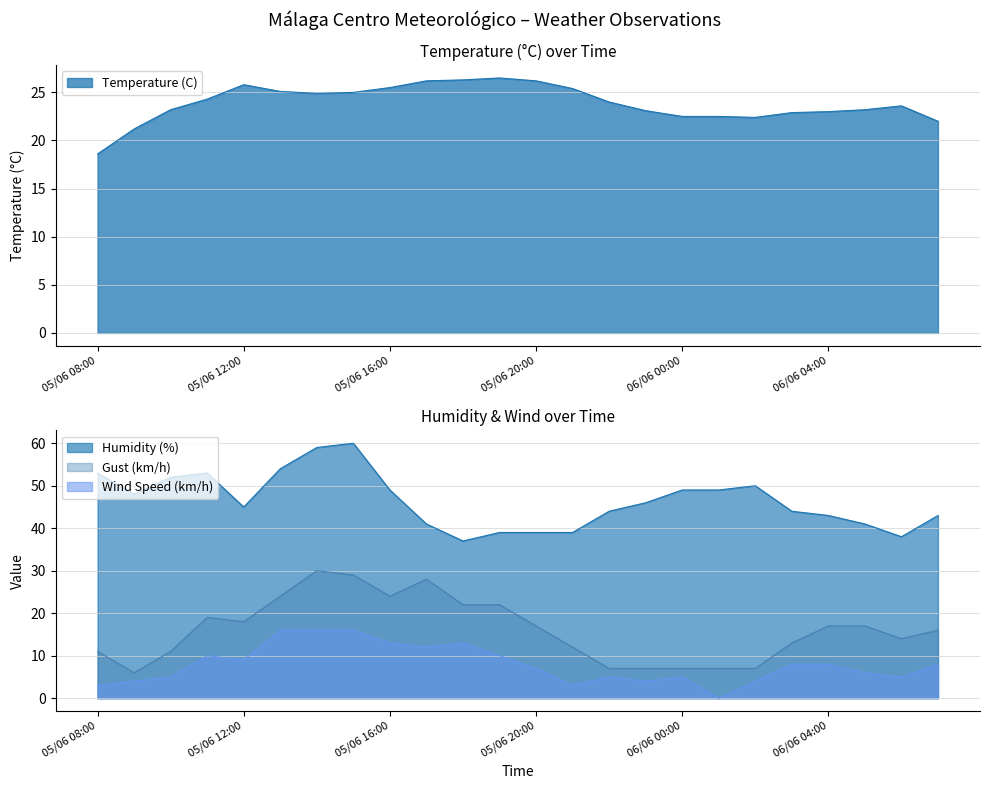

What is the value of the Temperature (C) point at the 21st from the left?

23.0